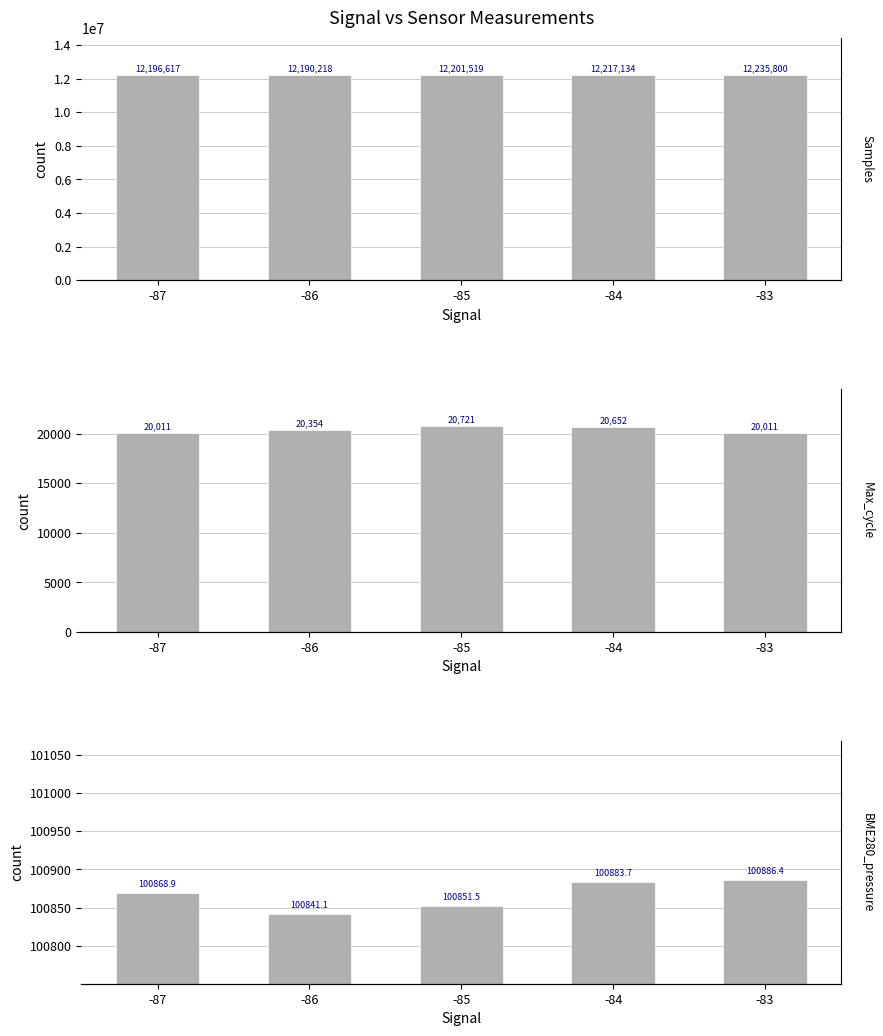

At which label is Max_cycle closest to 20366?

-86